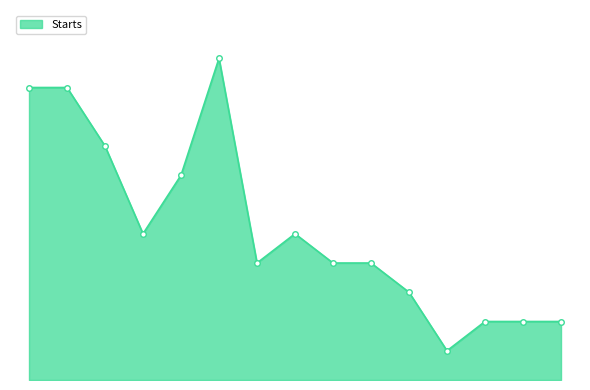

Does the chart display data point markers on the line(s)?

No